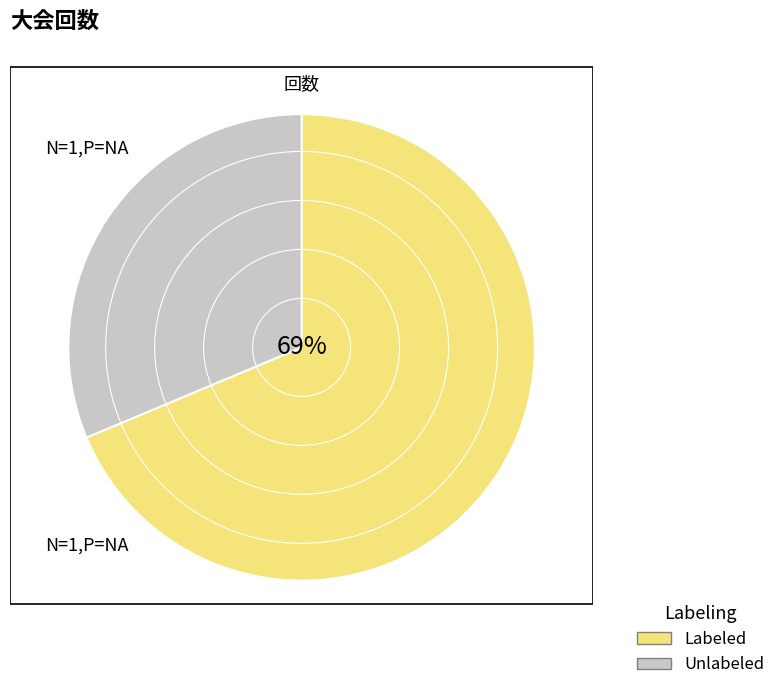

To the nearest percent, what is the average slice percentage?

50%